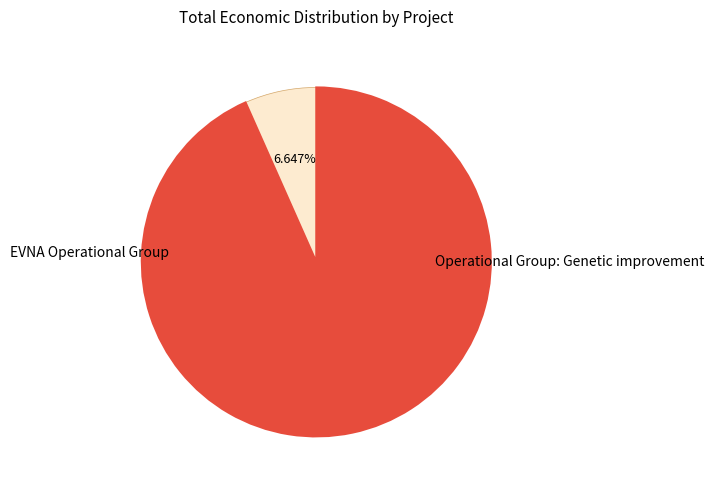

Does any single category account for the majority?

Yes